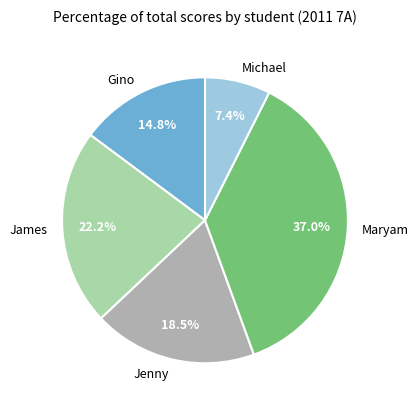

Is James the majority of the pie?

No